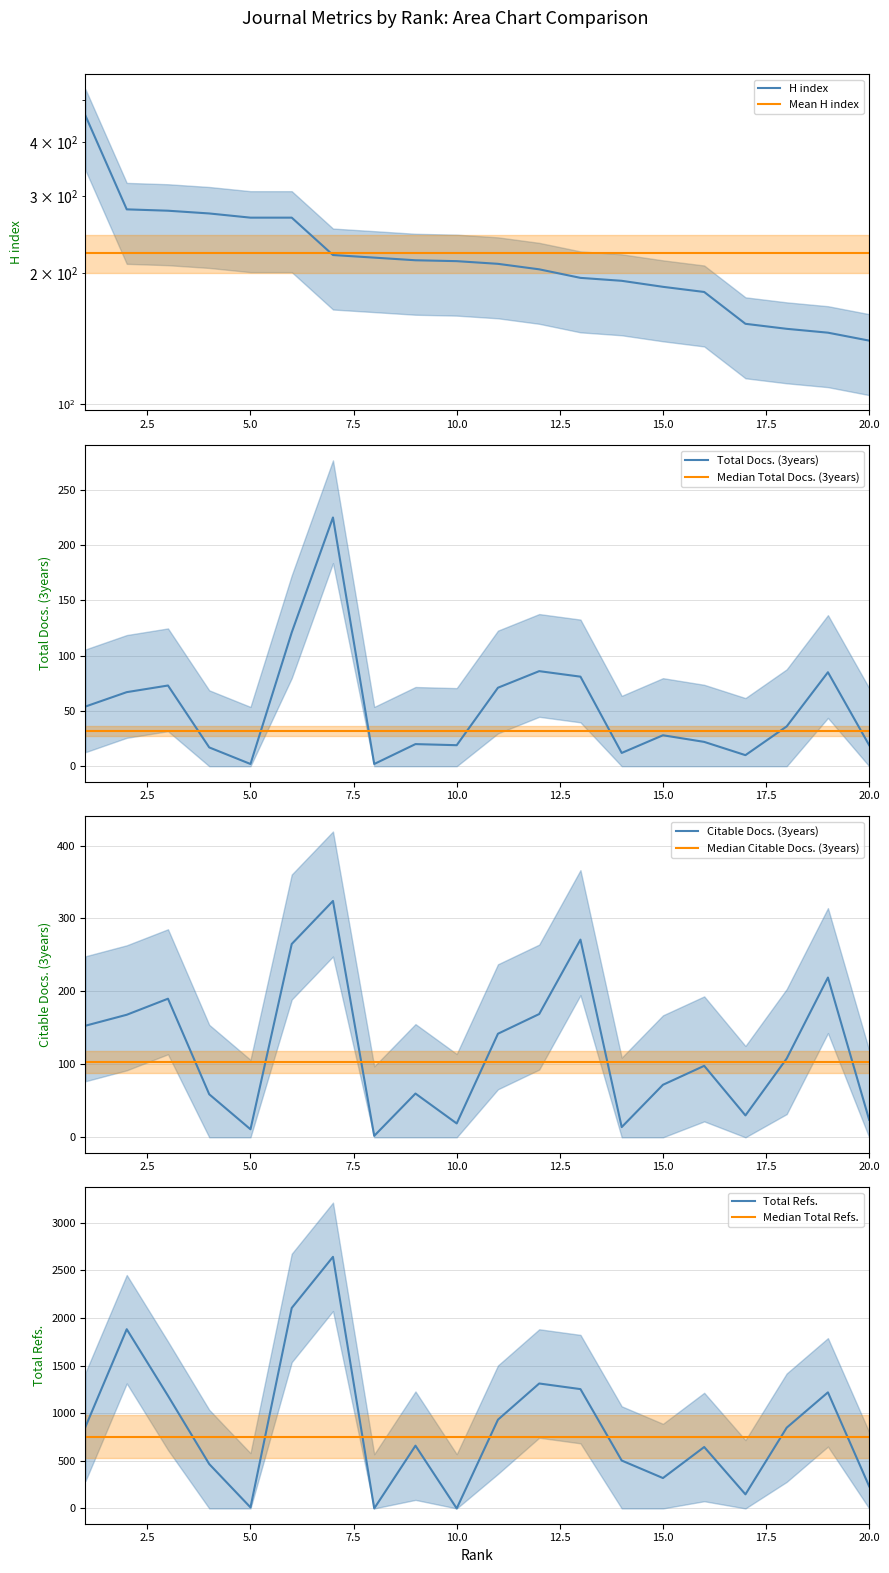

Where is H index nearest to the value 299?

2